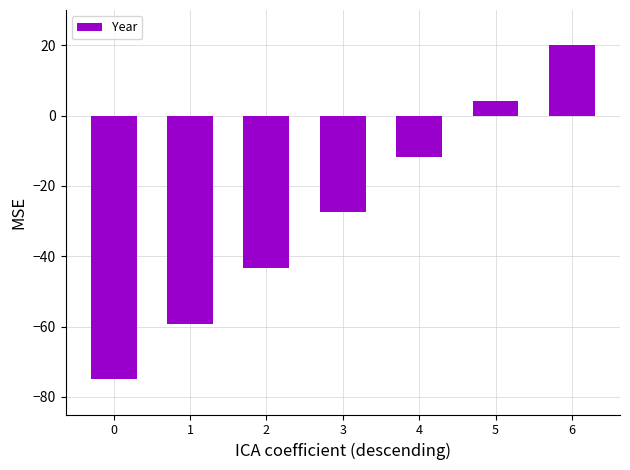

Rank the categories by value from highest to lowest.

6, 5, 4, 3, 2, 1, 0